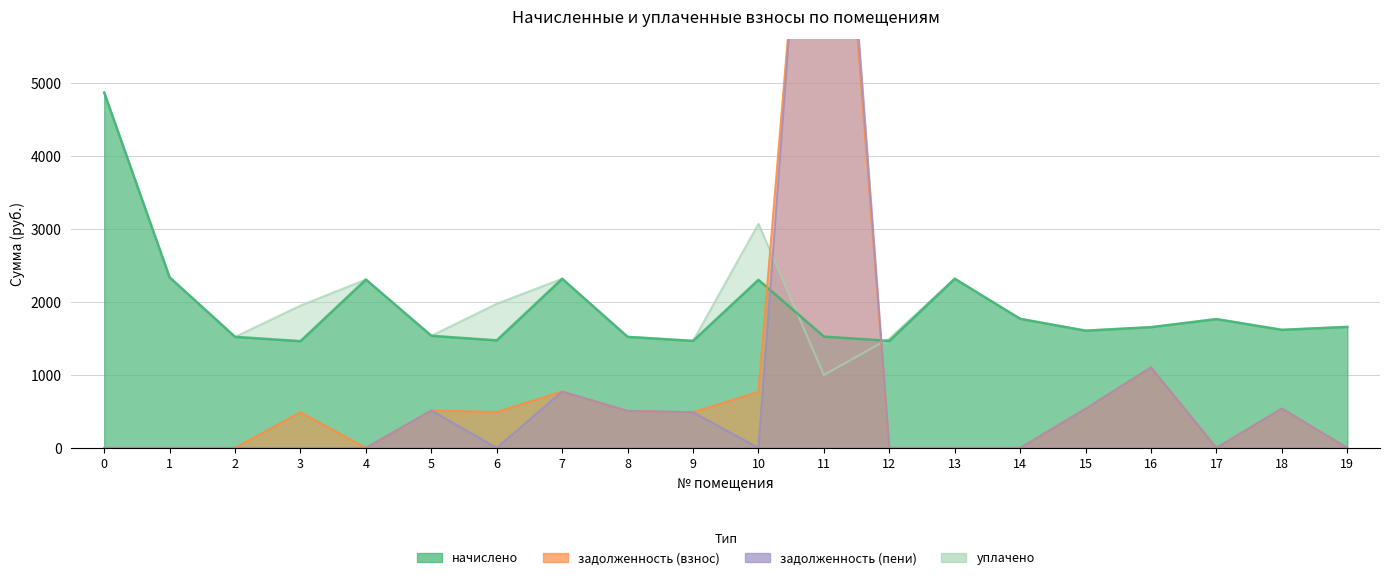

Which series has the widest spread of values?

задолженность (пени)